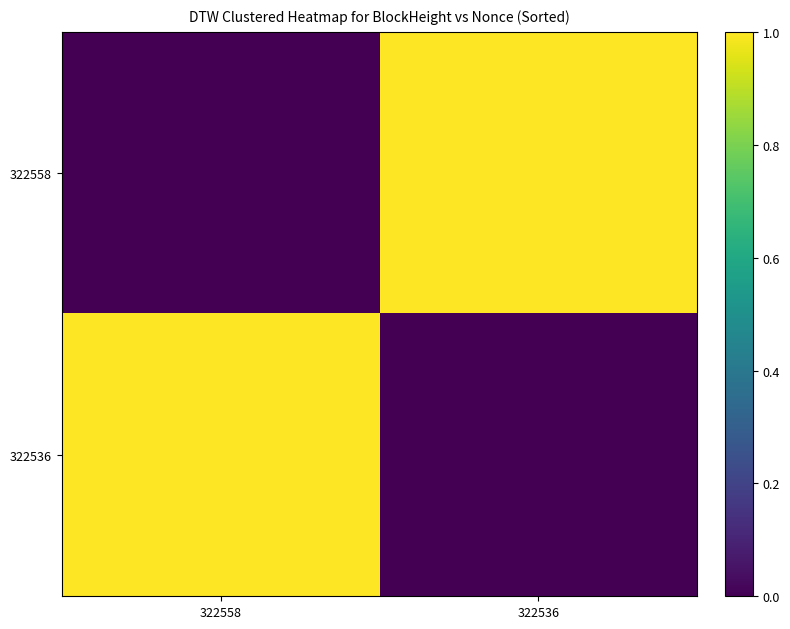

Reading left to right, what are all the values shown in this chart?

322558: 322558=0	322536=1
322536: 322558=1	322536=0